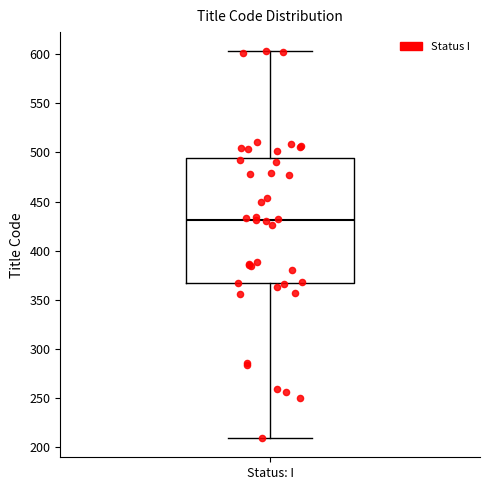

Read this box plot against the y-axis: the position of the median line, the range covered by the box, and the ends of both whiskers. The values are not printed on the chart, so give them approximately, as read against the axis.

median 430, box 365 to 495, whiskers 210 to 605